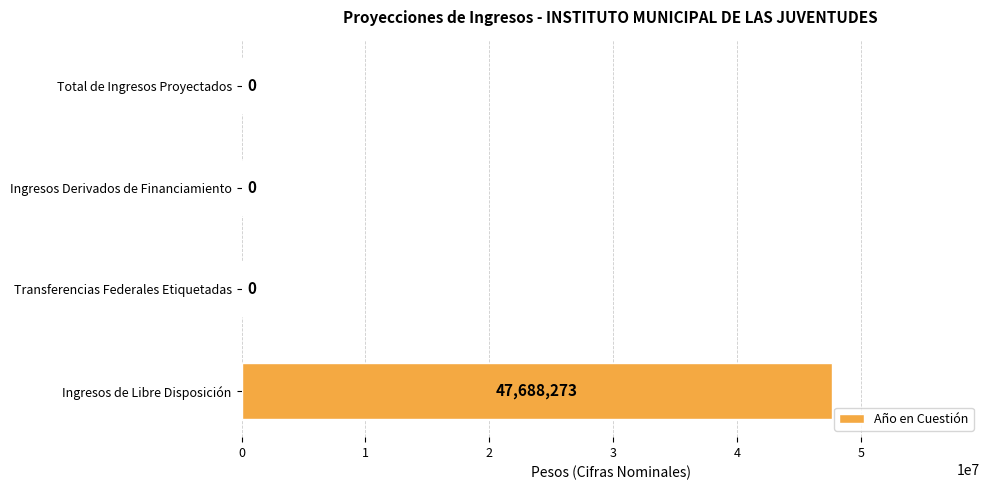

How many values are between 0 and 47688273?

4